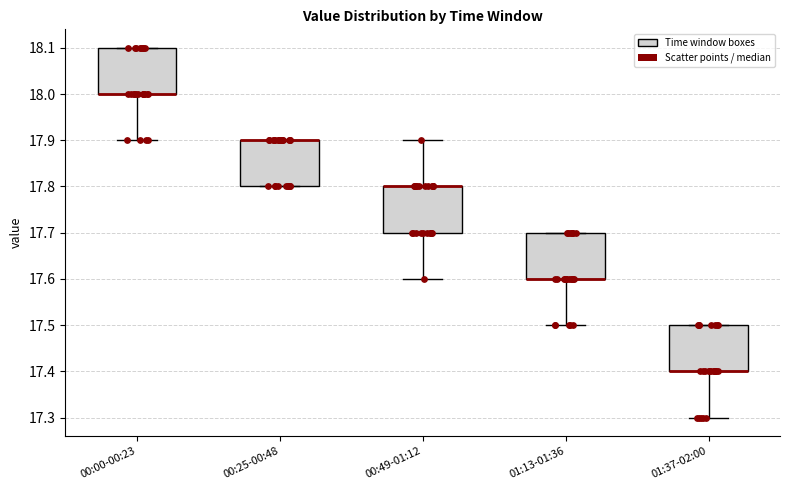

Reading left to right, read every box against the y-axis: the position of its median line, the range the box covers, and the ends of its whiskers. The values are not printed on the chart, so give them approximately, as read against the axis.

00:00-00:23: median 18.0 (drawn on the box's lower edge), box 18.0 to 18.1, whiskers 17.9 to 18.1
00:25-00:48: median 17.9 (drawn on the box's upper edge), box 17.8 to 17.9, whiskers 17.8 to 17.9
00:49-01:12: median 17.8 (drawn on the box's upper edge), box 17.7 to 17.8, whiskers 17.6 to 17.9
01:13-01:36: median 17.6 (drawn on the box's lower edge), box 17.6 to 17.7, whiskers 17.5 to 17.7
01:37-02:00: median 17.4 (drawn on the box's lower edge), box 17.4 to 17.5, whiskers 17.3 to 17.5